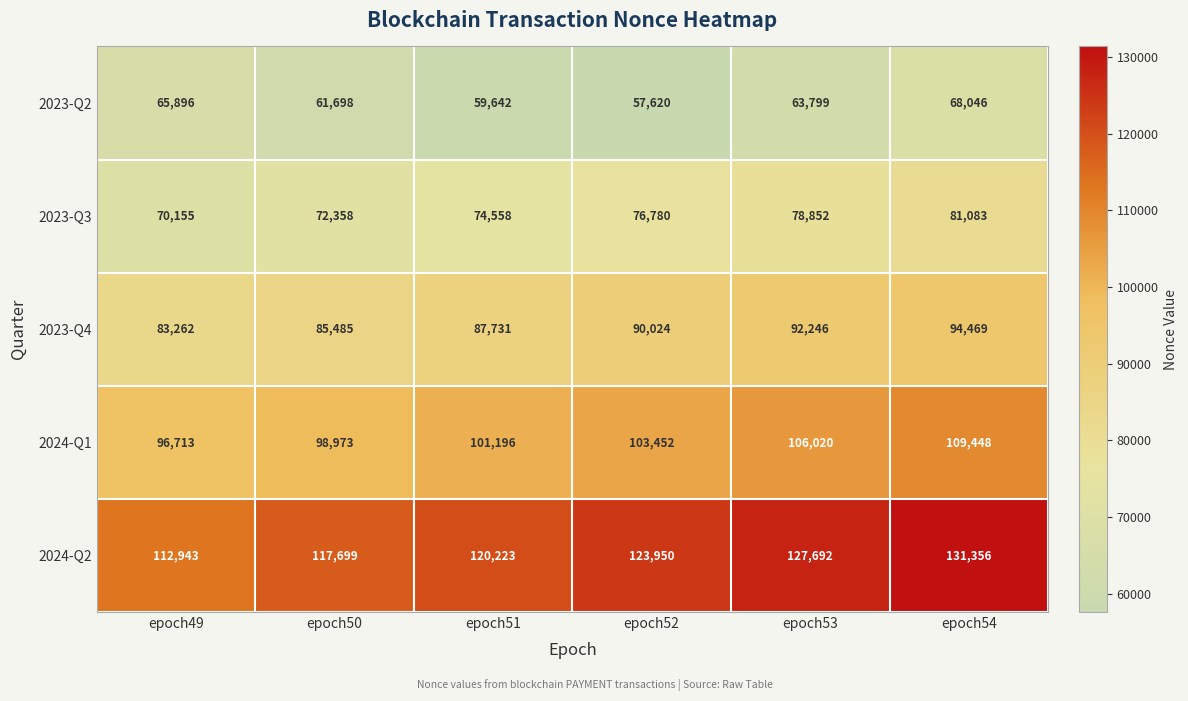

What is the smallest value displayed?

57620